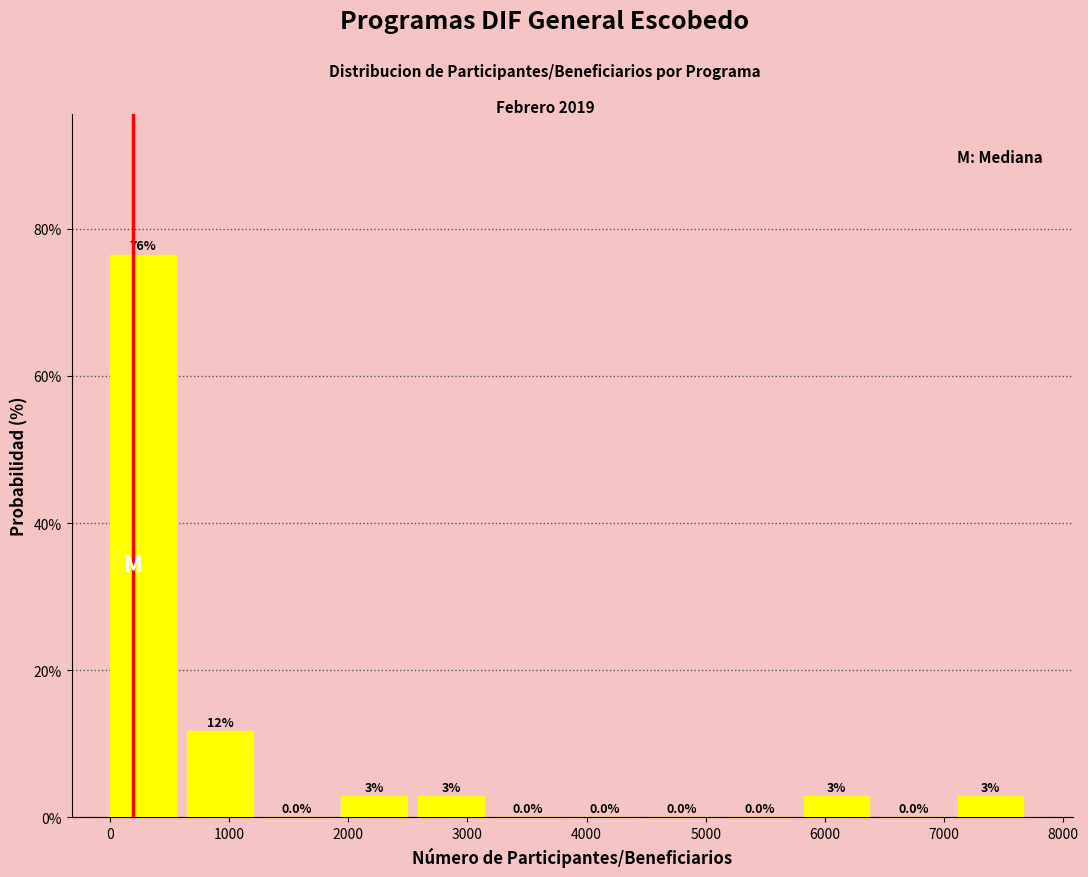

Over which range of the x-axis is the bar tallest?

0 to 600